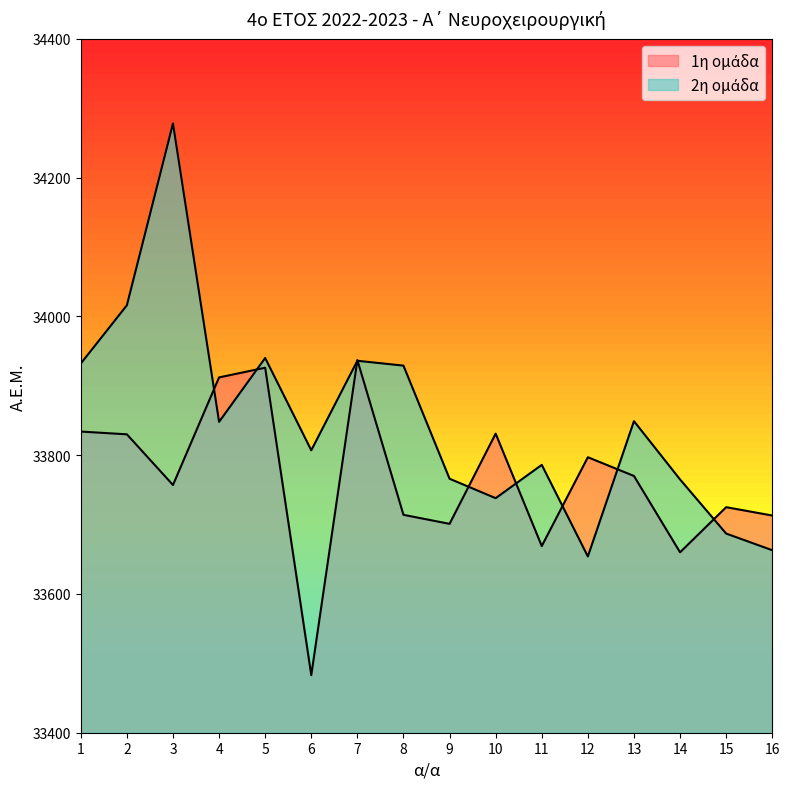

What is the average value of the 2η ομάδα series?

33850